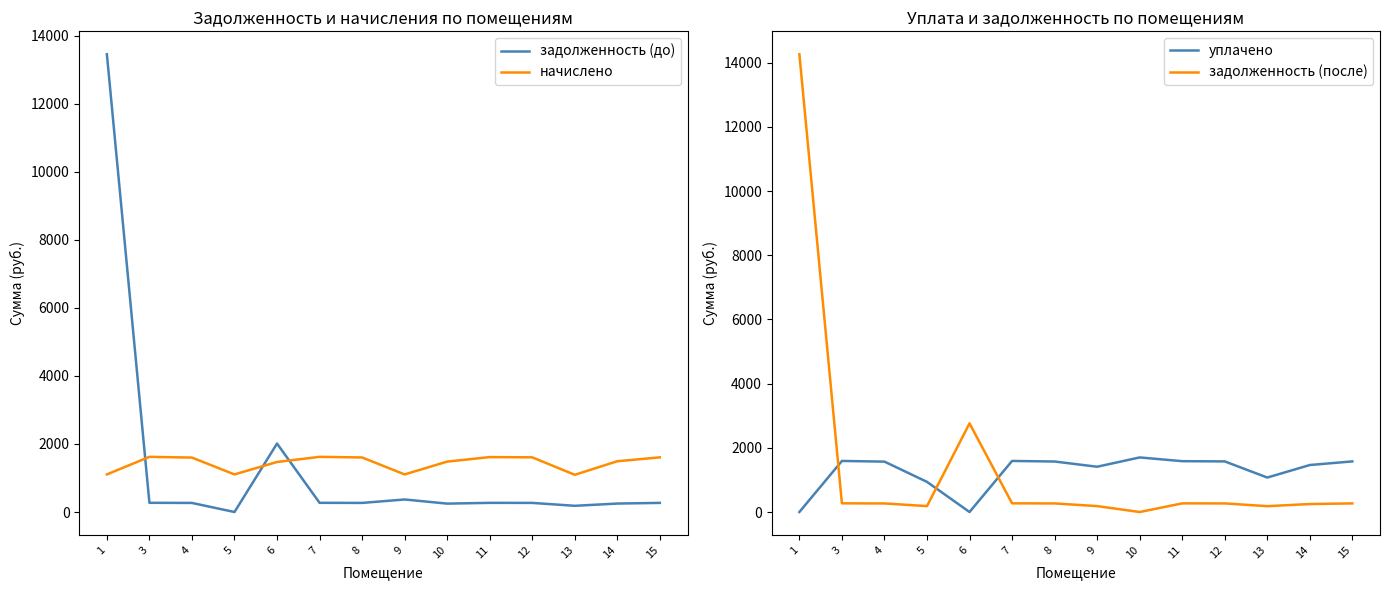

What is the value of the начислено point at the 9th from the left?

1481.8